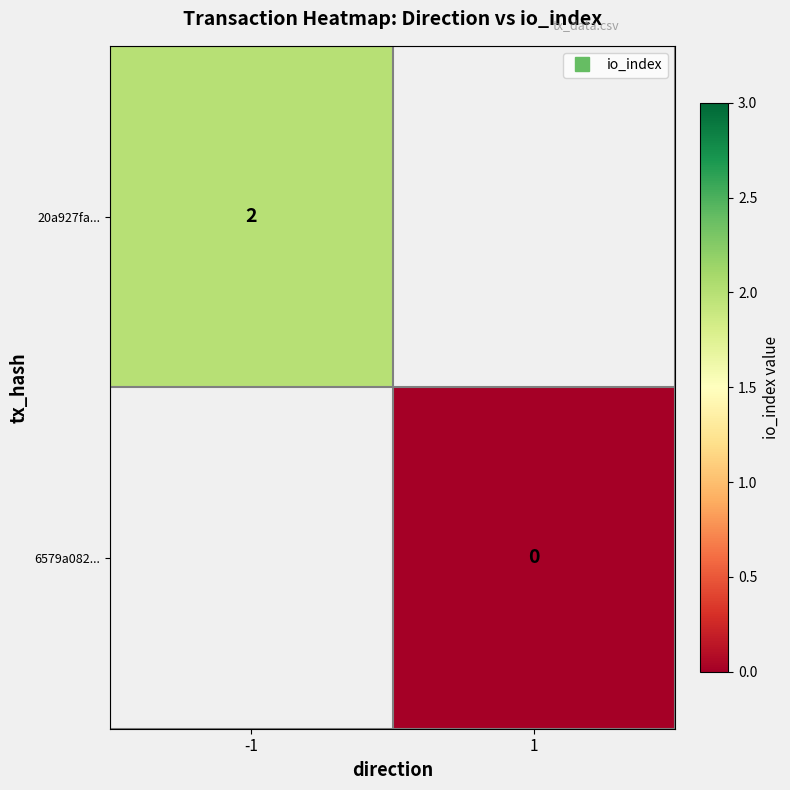

At which label does 6579a082... reach its minimum?

-1